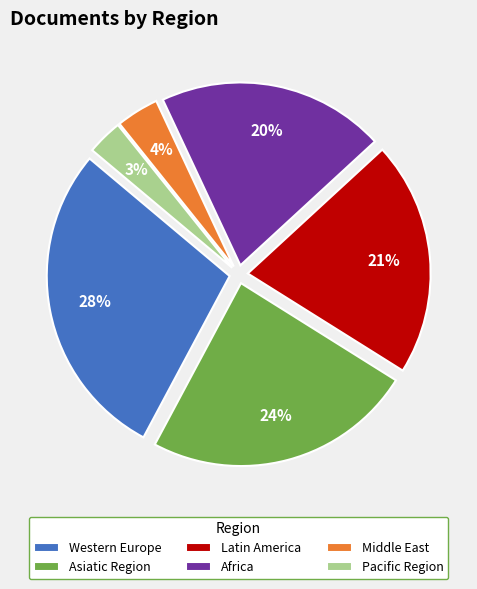

To the nearest percent, what portion does Latin America represent?

21%